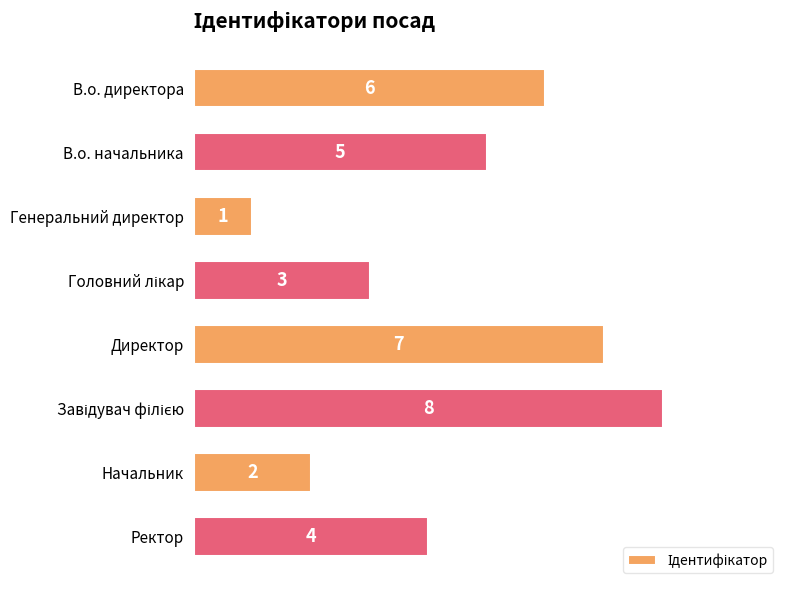

How many data points are less than 5?

4